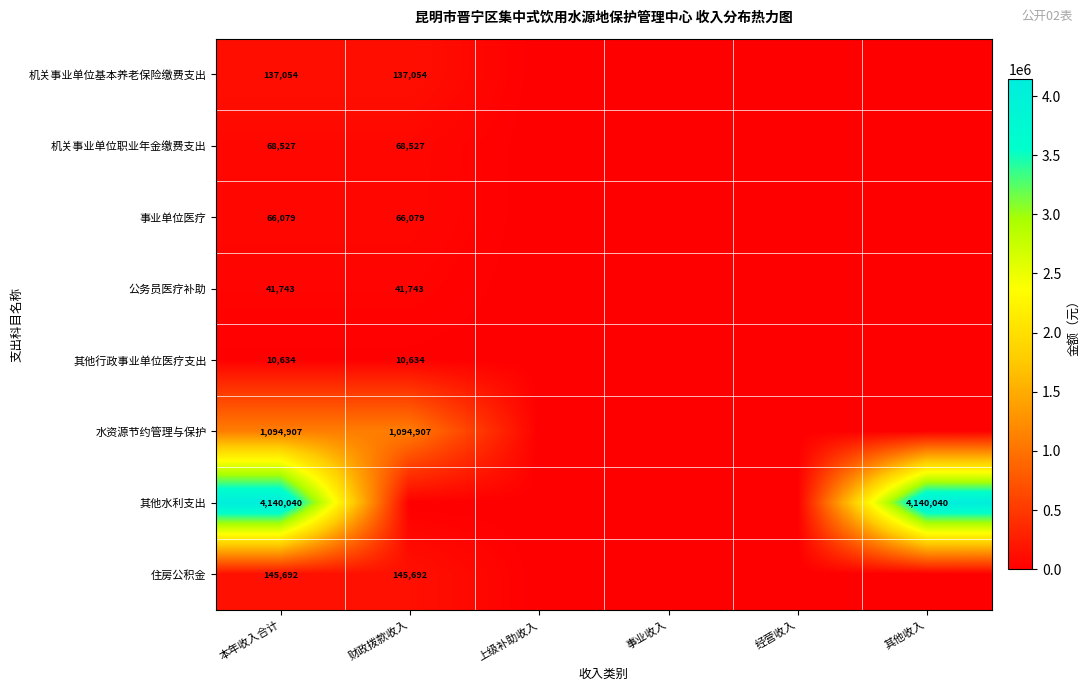

What is the maximum value shown in the chart?

4140040.4